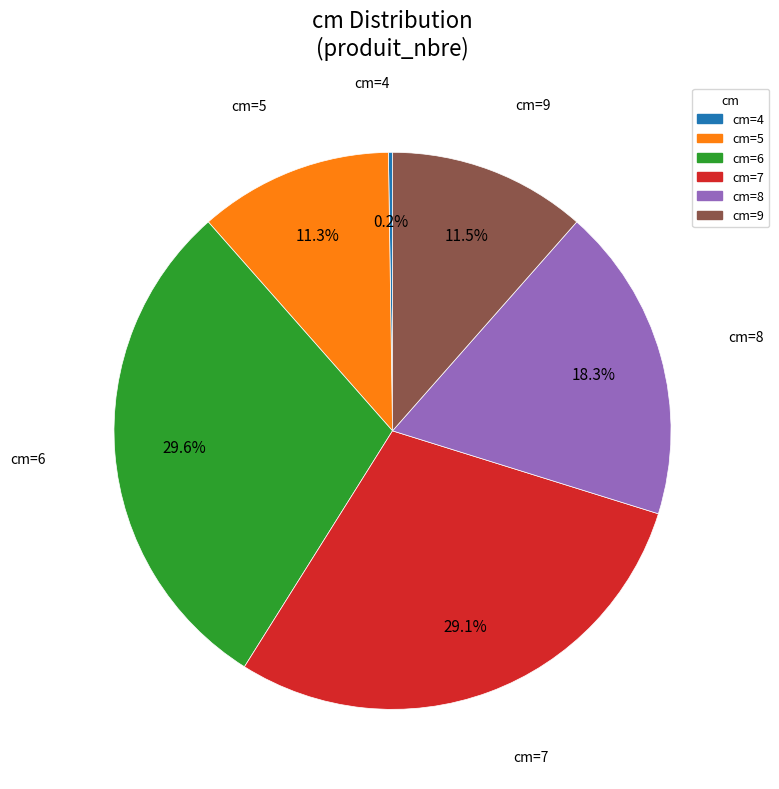

Is there a majority slice in this chart?

No